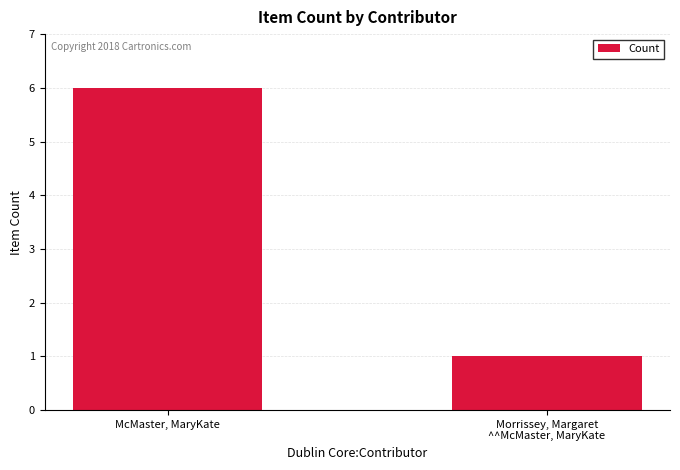

What is the maximum value shown in the chart?

6